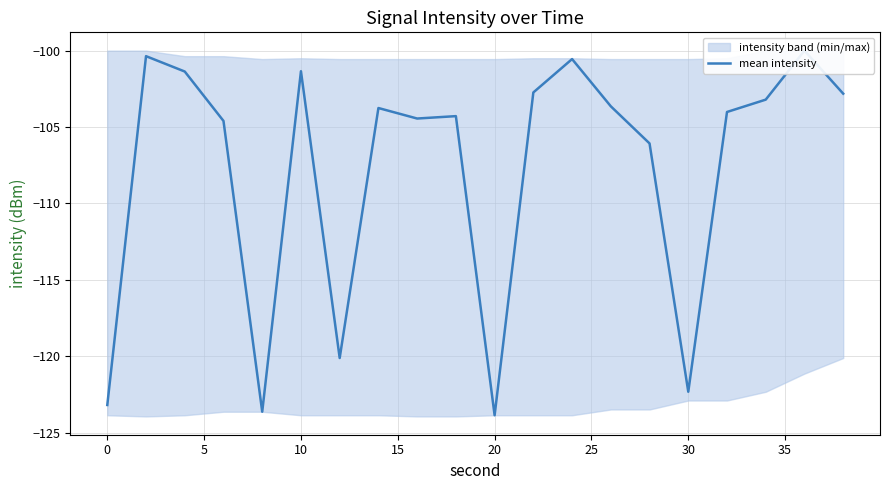

How many interior local valleys (lower than both neighbors) does the data have?

5